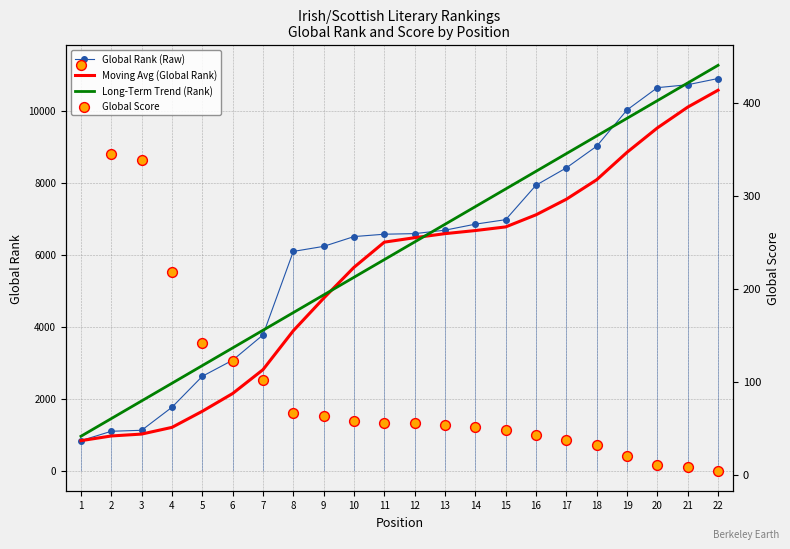

Which series contains the highest Y value?

Long-Term Trend (Rank)